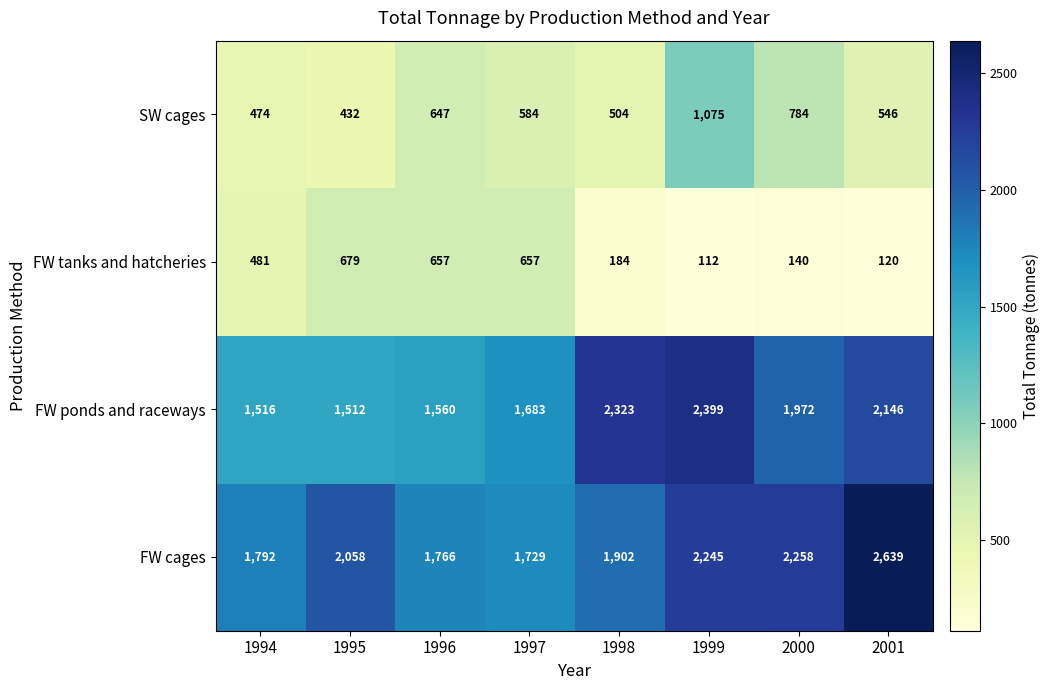

How many distinct data groups are displayed?

4